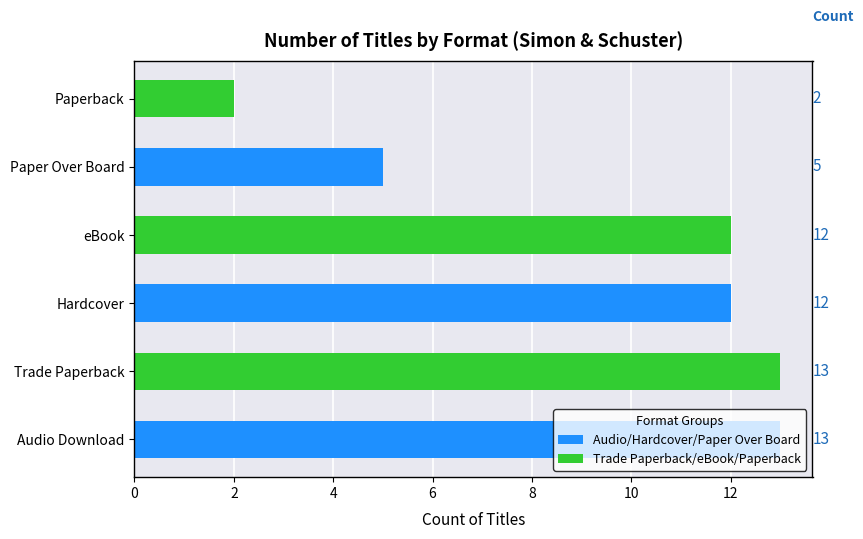

Count the number of data series in this chart.

1